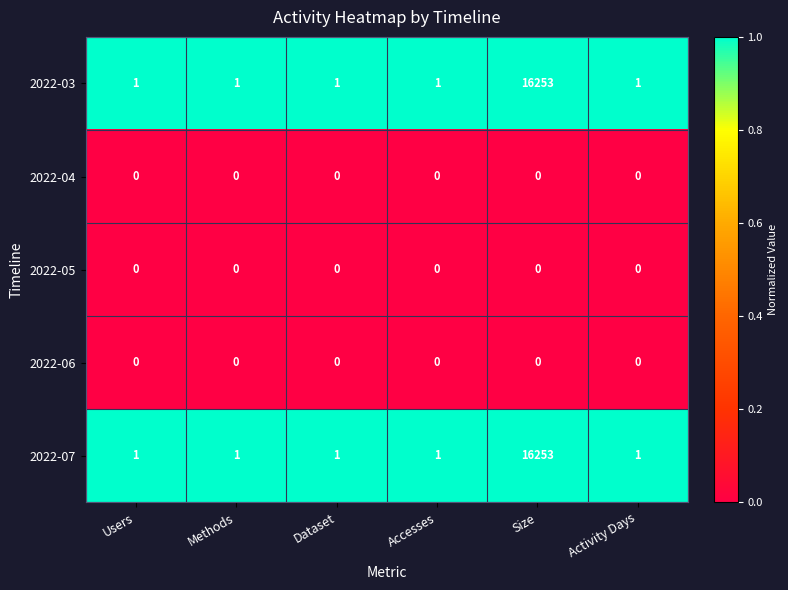

At which category is the sum across all series the highest?

Size